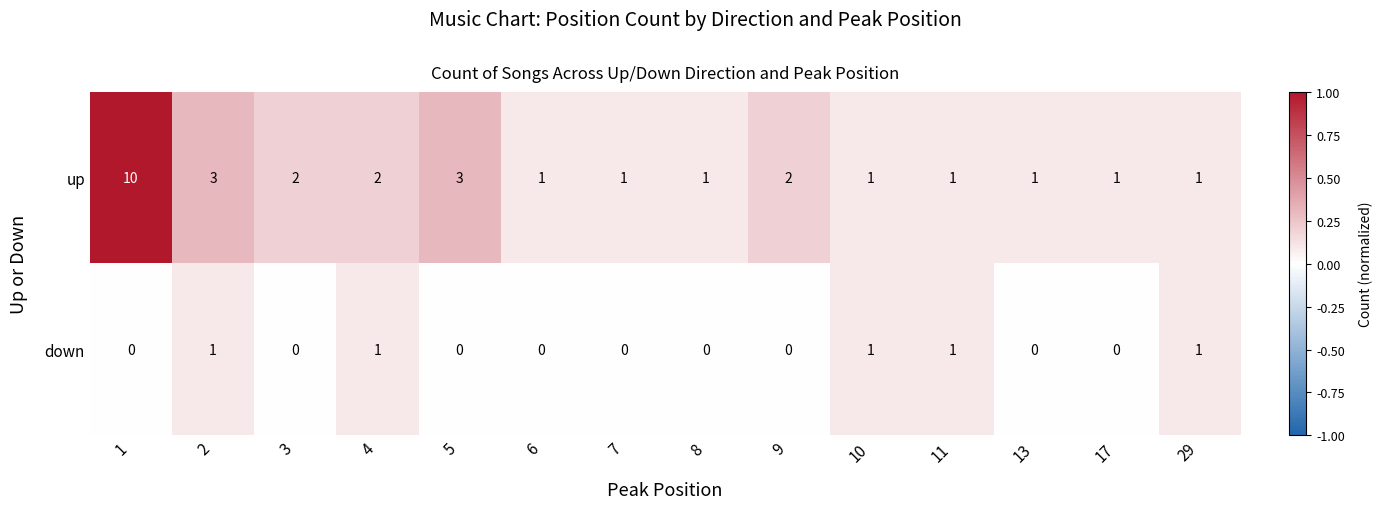

True or false: down has a value of 2 at 4.

False